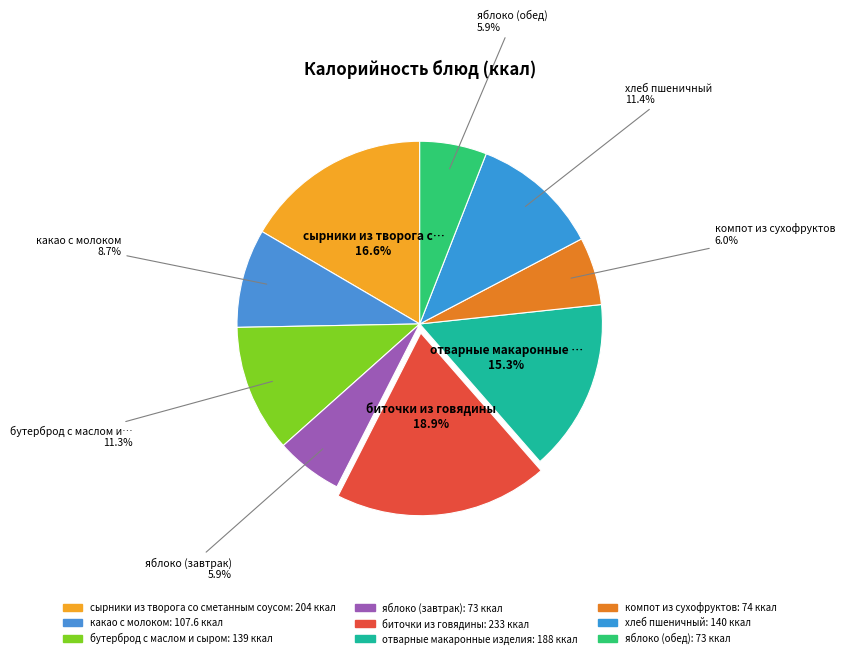

What is the smallest slice in the pie chart?

яблоко (завтрак)